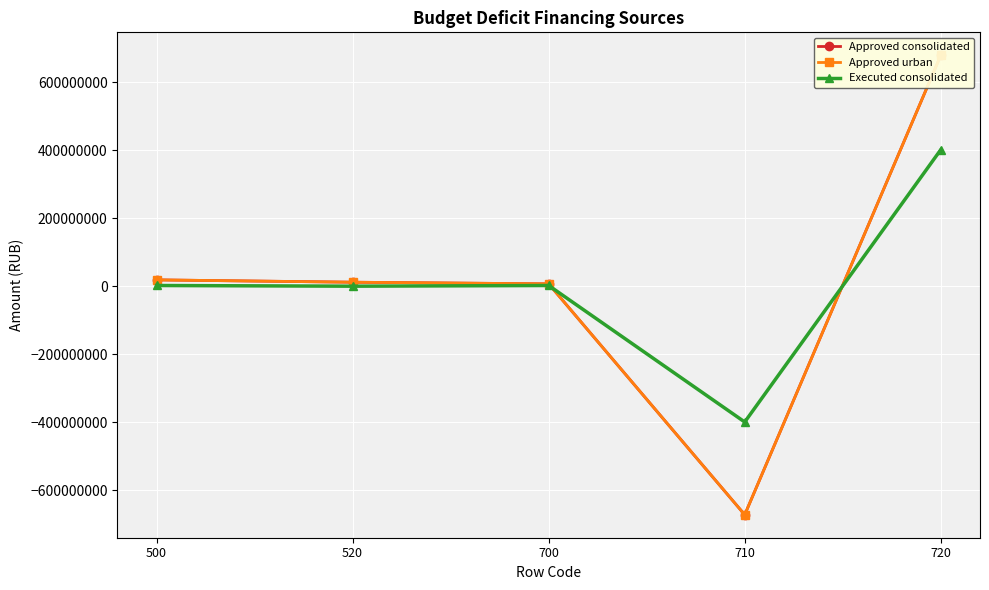

What is the difference between the highest and lowest values at 710?

272678963.5